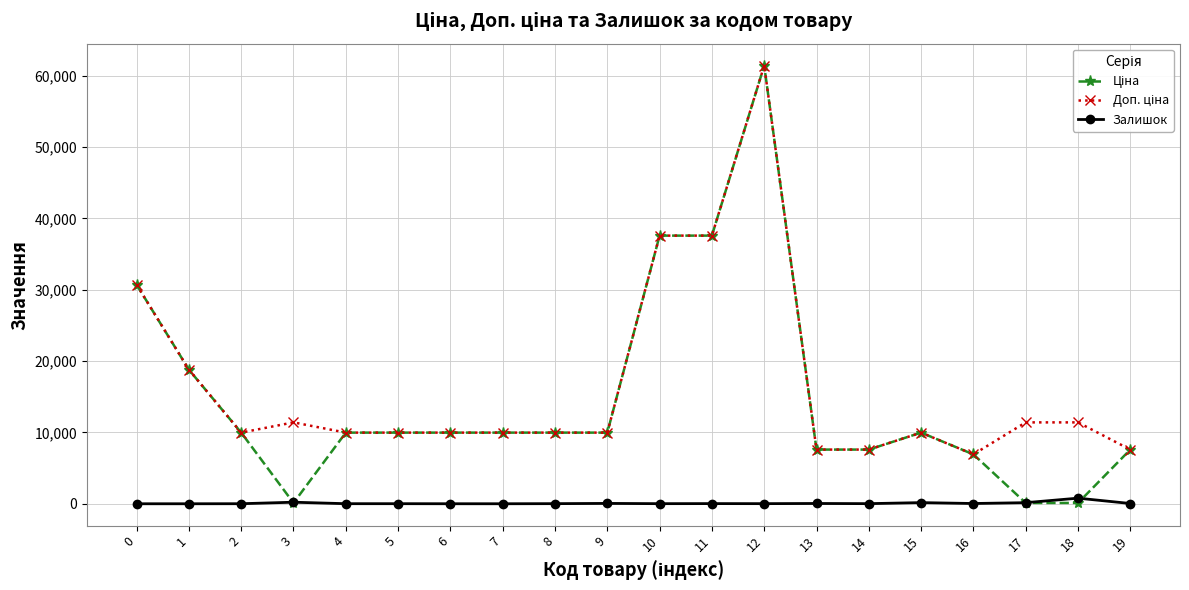

True or false: Залишок has more than 0 points higher than both neighbors.

True